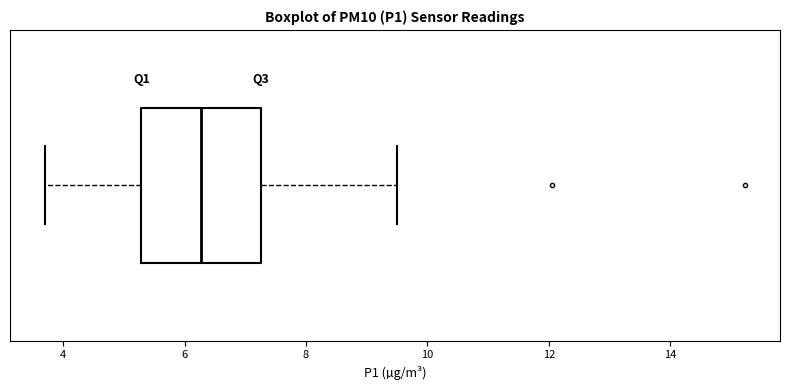

Where does the median line of the box sit on the x-axis? The values are not printed on the chart, so give them approximately, as read against the axis.

6.2